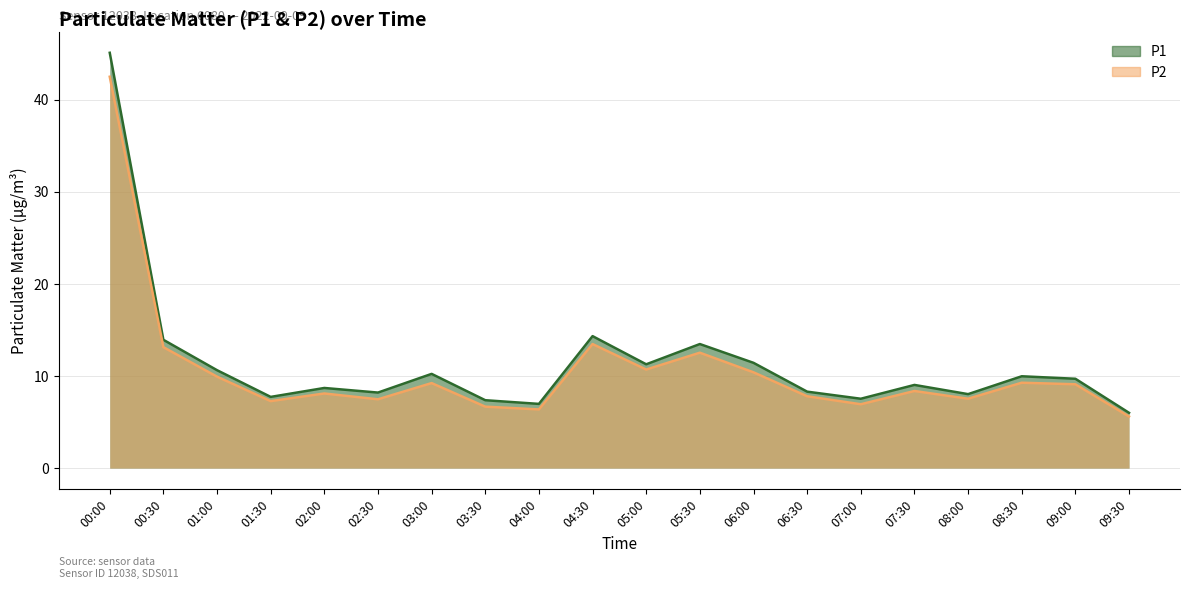

Read the P2 value at 02:00.

8.1